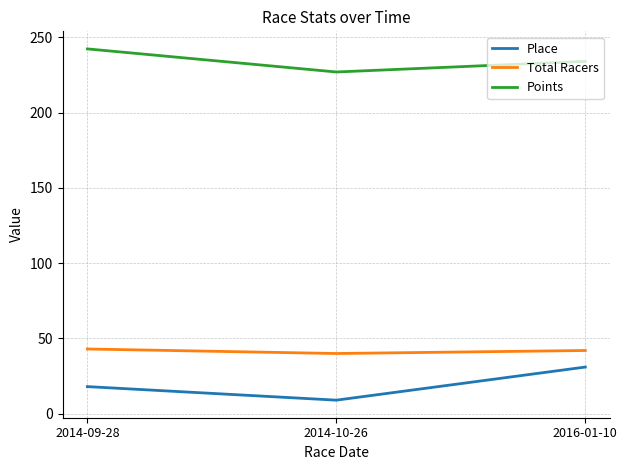

How many values in the Total Racers series are below 42?

1